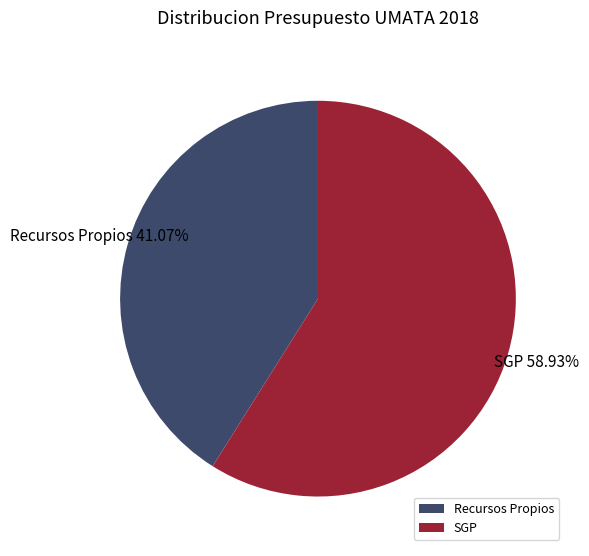

Approximately how many times larger is the value at SGP compared to Recursos Propios?

1.4